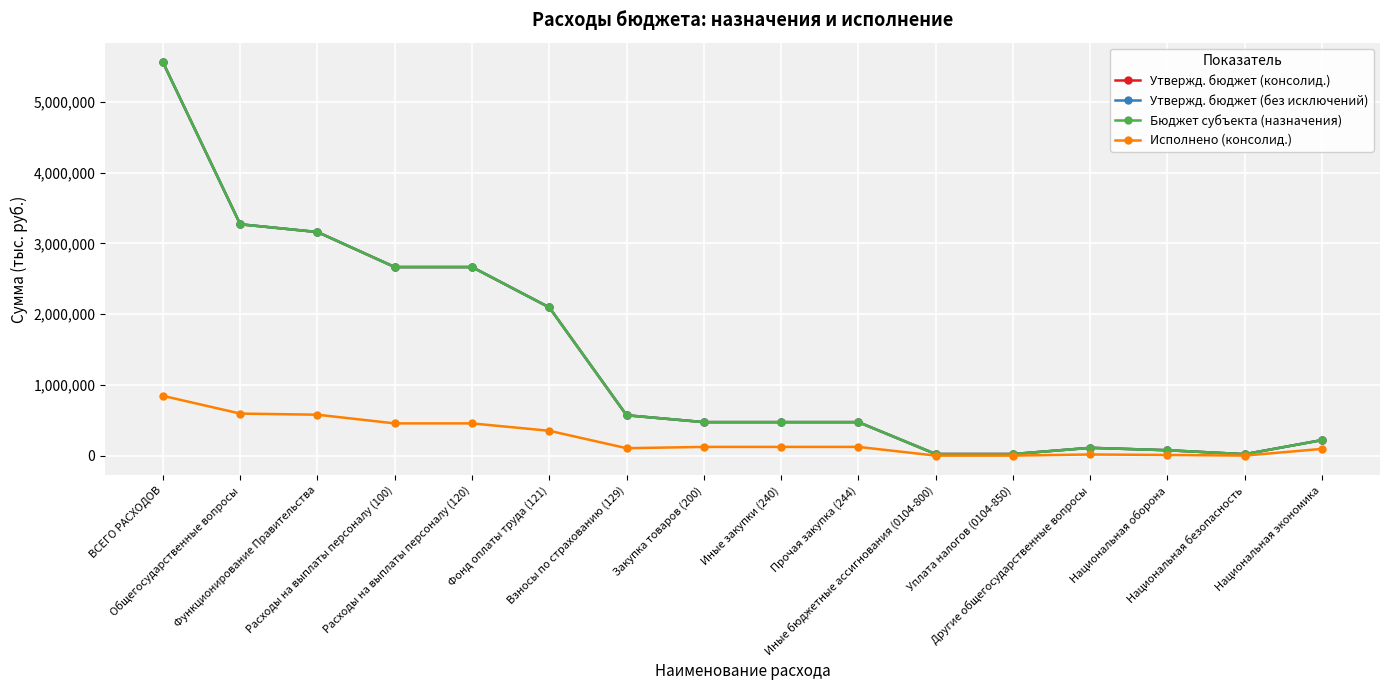

True or false: Бюджет субъекта (назначения) and Утвержд. бюджет (консолид.) intersect in this chart.

False